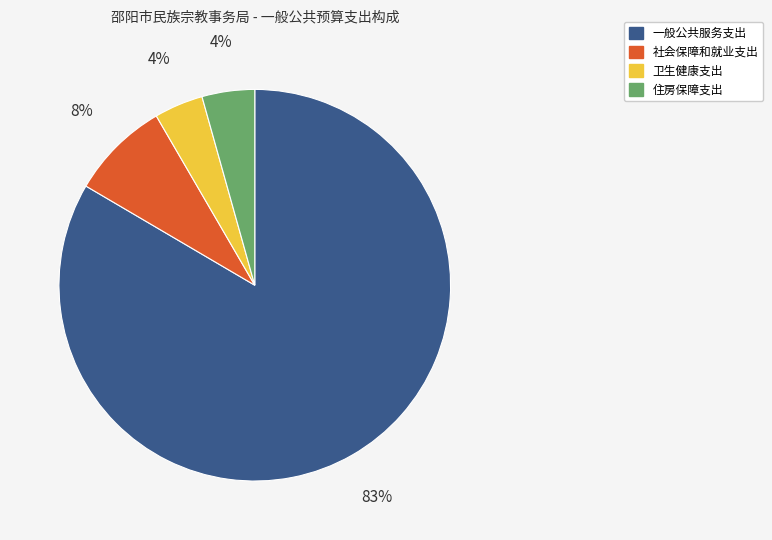

Which slice is the largest?

一般公共服务支出